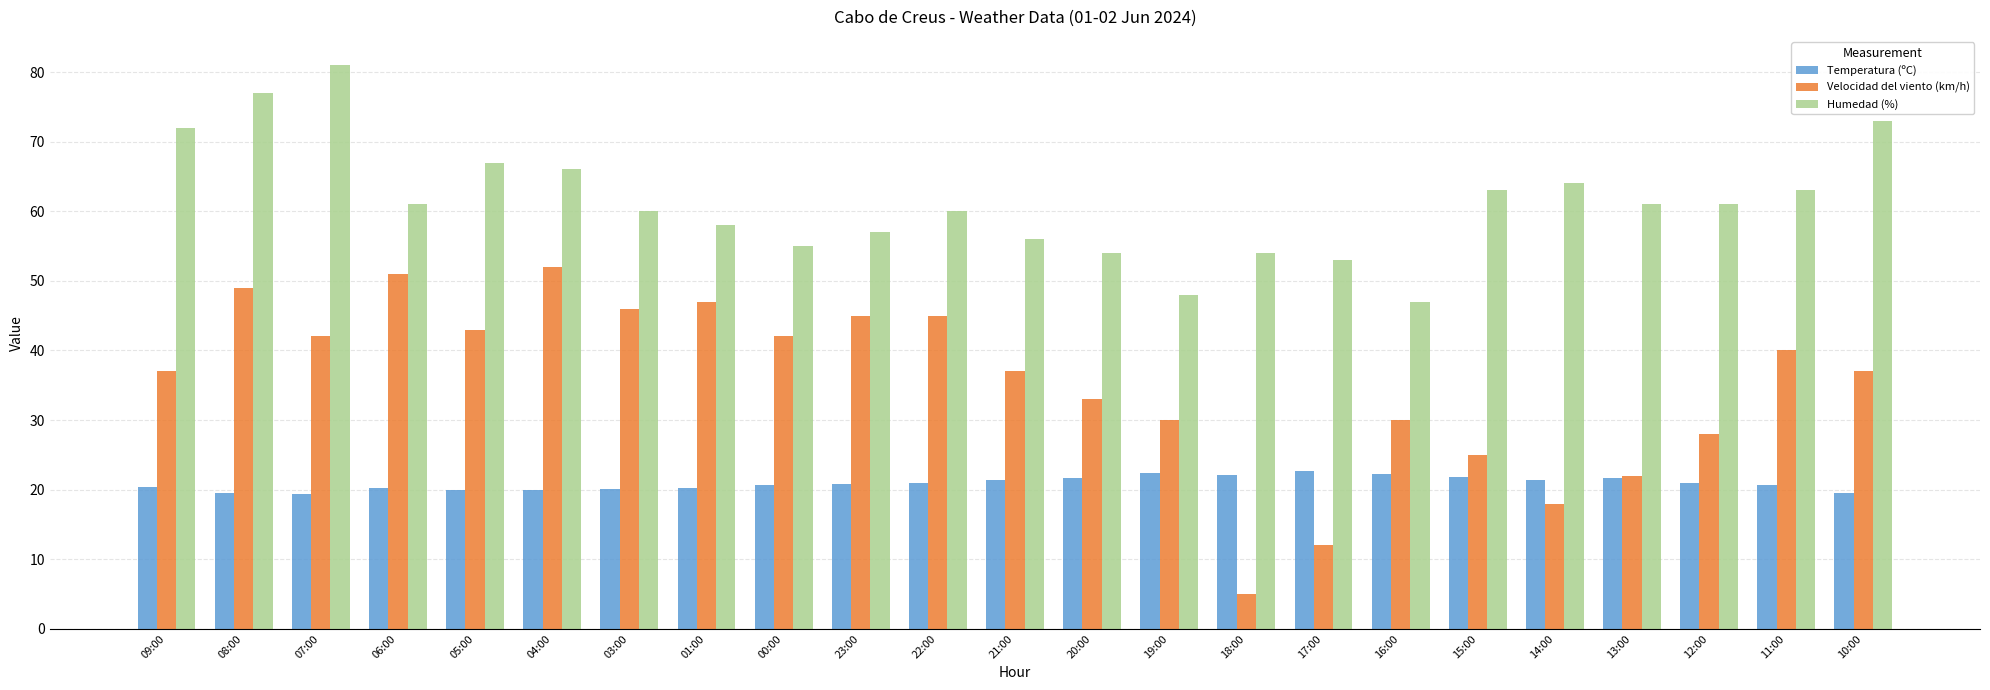

What are all the series names shown in the legend?

Temperatura (ºC), Velocidad del viento (km/h), Humedad (%)